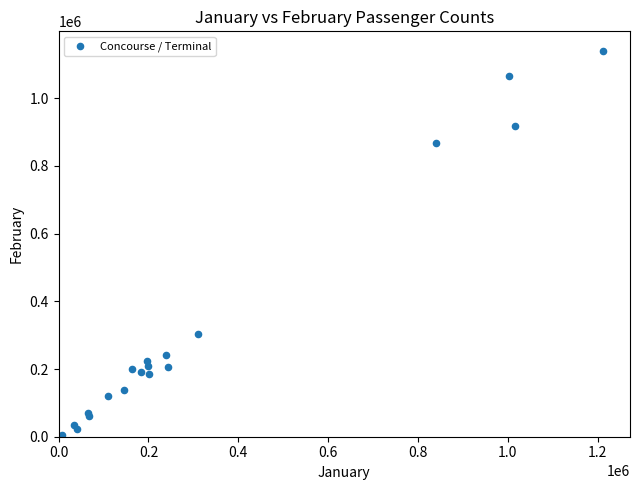

What Y value in the scatter plot is closest to 570707?

304710